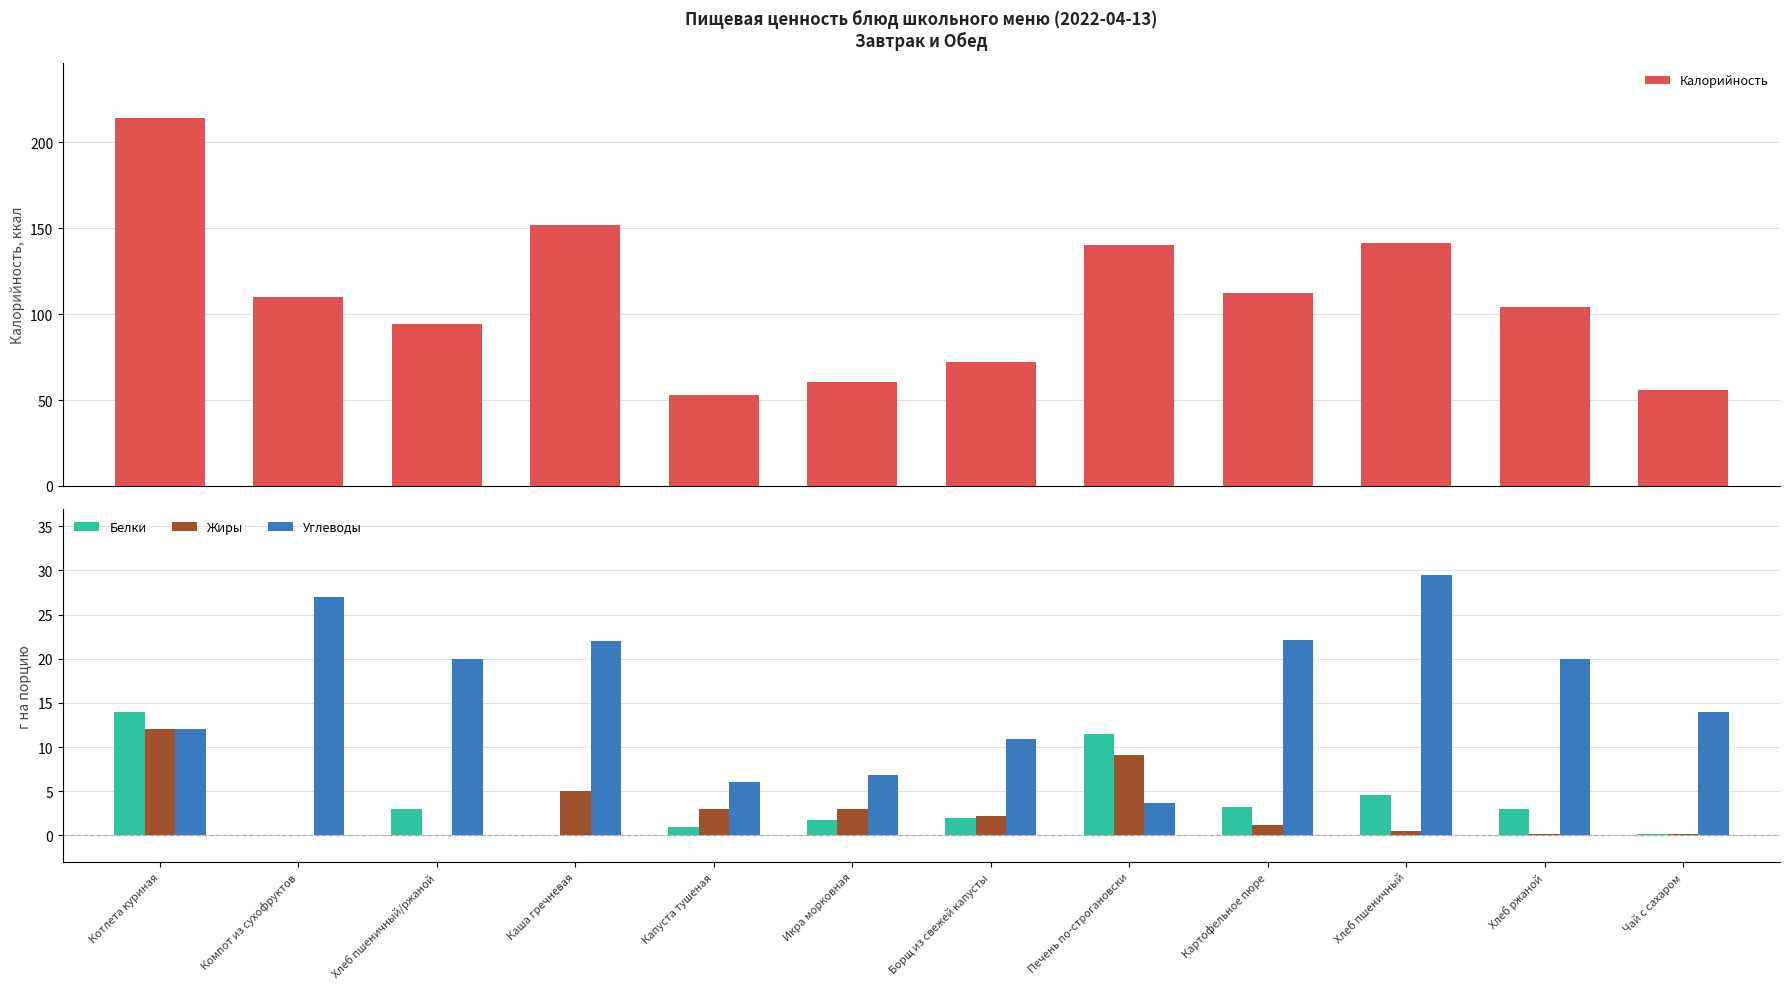

What is the label of the 7th bar from the left?

Борщ из свежей капусты